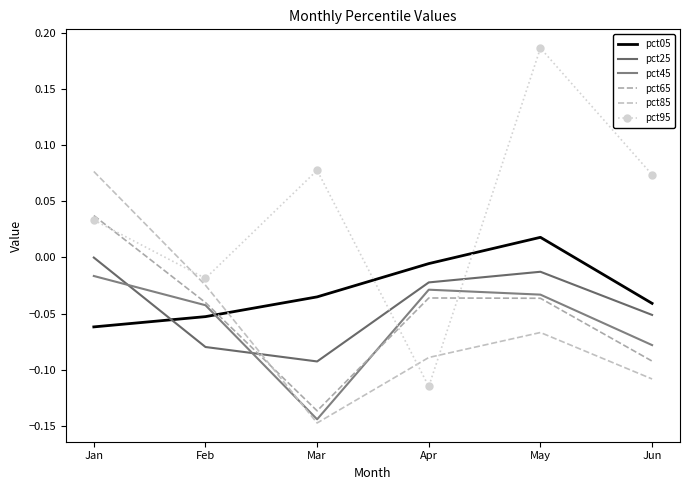

Is this an area chart (filled region under the line)?

No